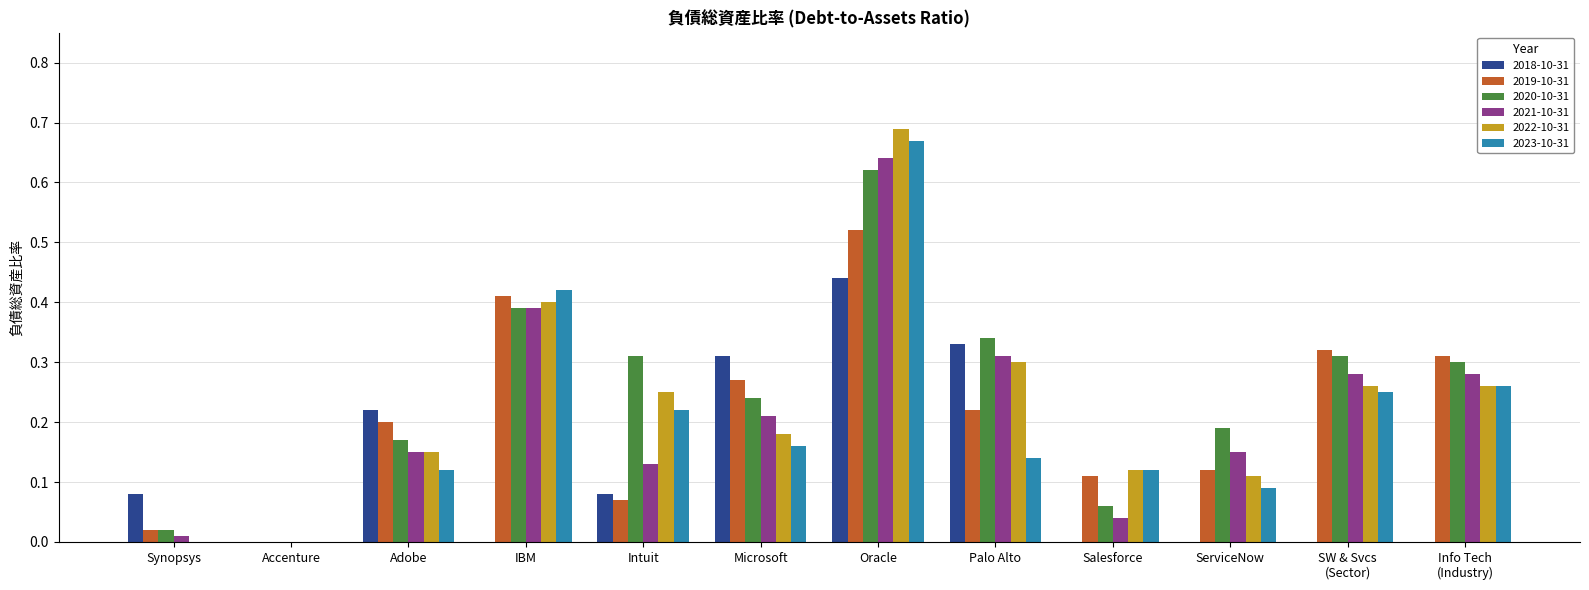

What is the sum of all 2020-10-31 values?

3.0